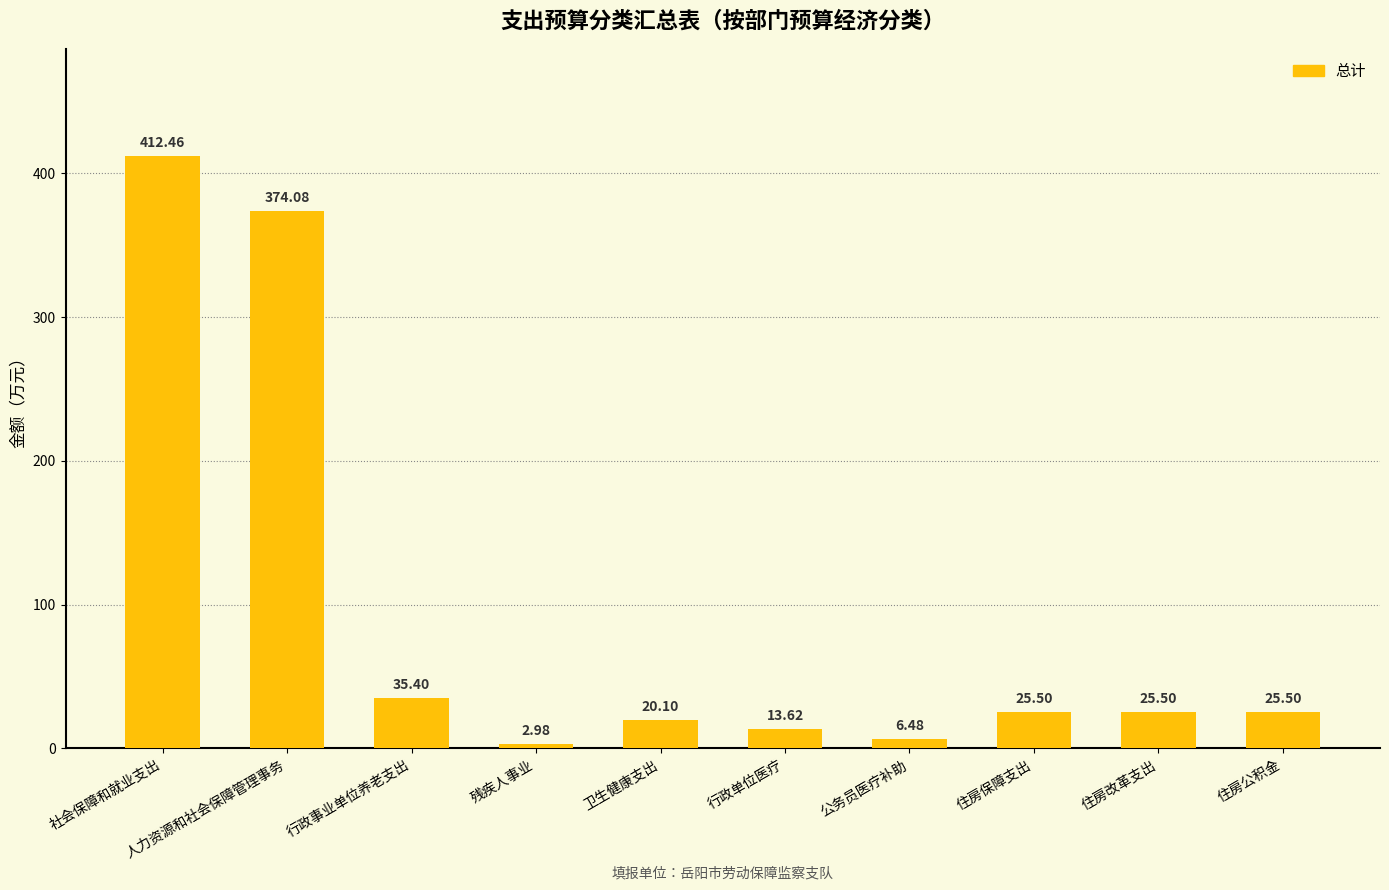

Which label corresponds to the smallest value in the chart?

残疾人事业